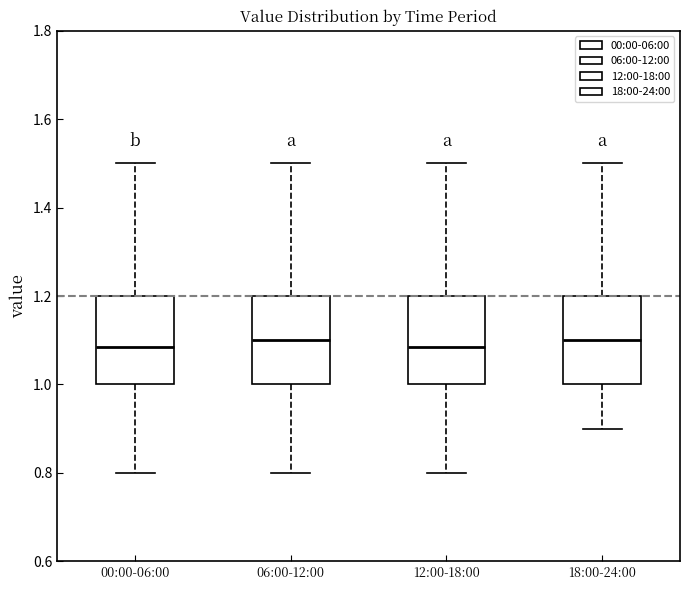

Reading left to right, read every box against the y-axis: the position of its median line, the range the box covers, and the ends of its whiskers. The values are not printed on the chart, so give them approximately, as read against the axis.

00:00-06:00: median 1.08, box 1.00 to 1.20, whiskers 0.80 to 1.50
06:00-12:00: median 1.10, box 1.00 to 1.20, whiskers 0.80 to 1.50
12:00-18:00: median 1.08, box 1.00 to 1.20, whiskers 0.80 to 1.50
18:00-24:00: median 1.10, box 1.00 to 1.20, whiskers 0.90 to 1.50